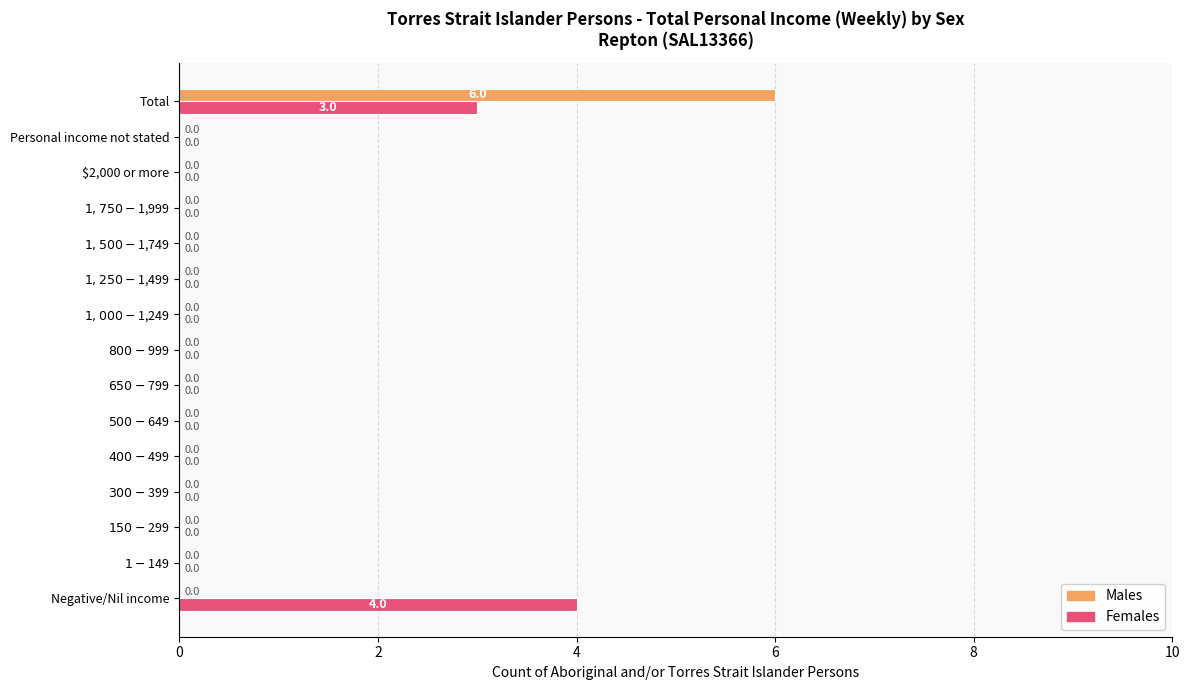

What is the maximum value for Males?

6